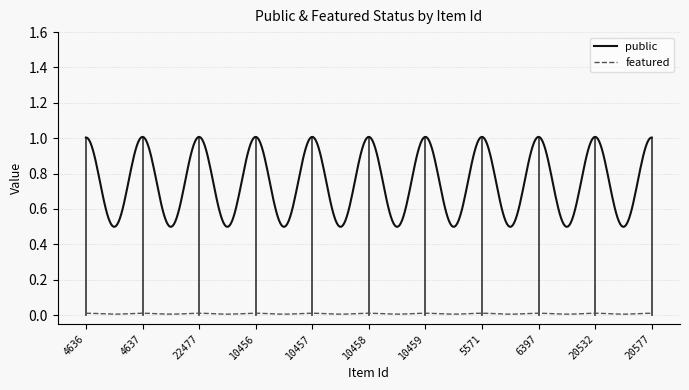

Which series has the widest spread of values?

public